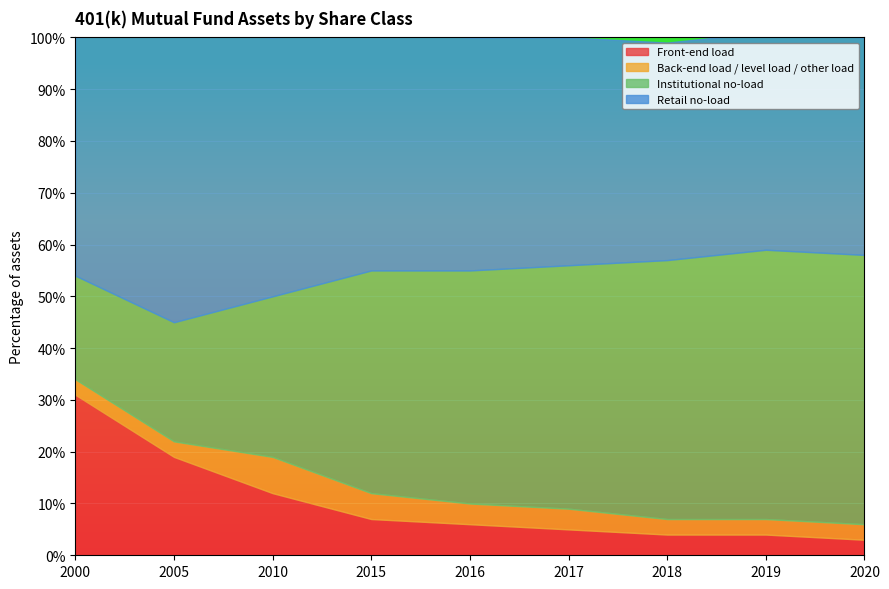

Which has a higher value, 2017 or 2015?

2015